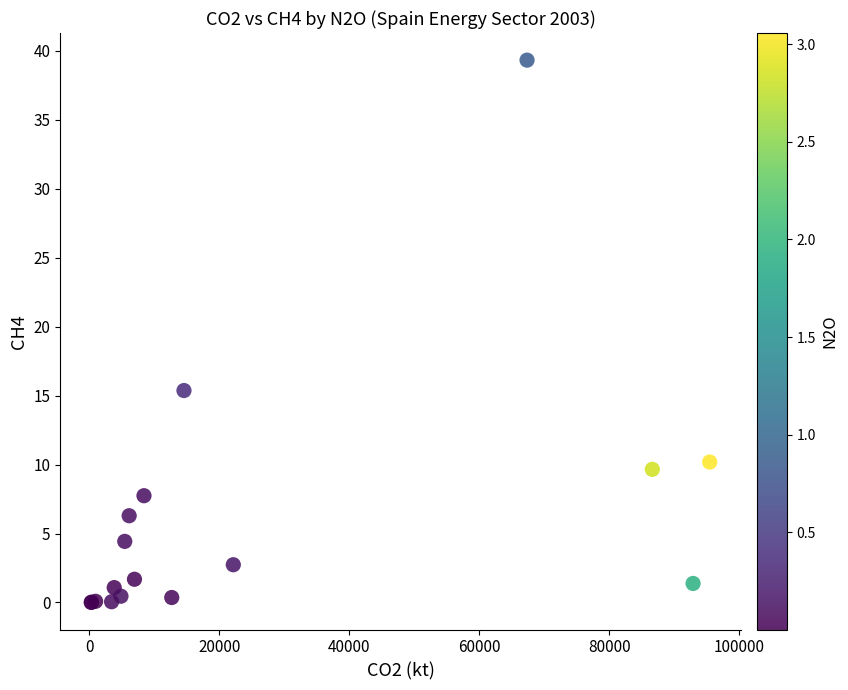

What Y value in the scatter plot is closest to 19?

15.4